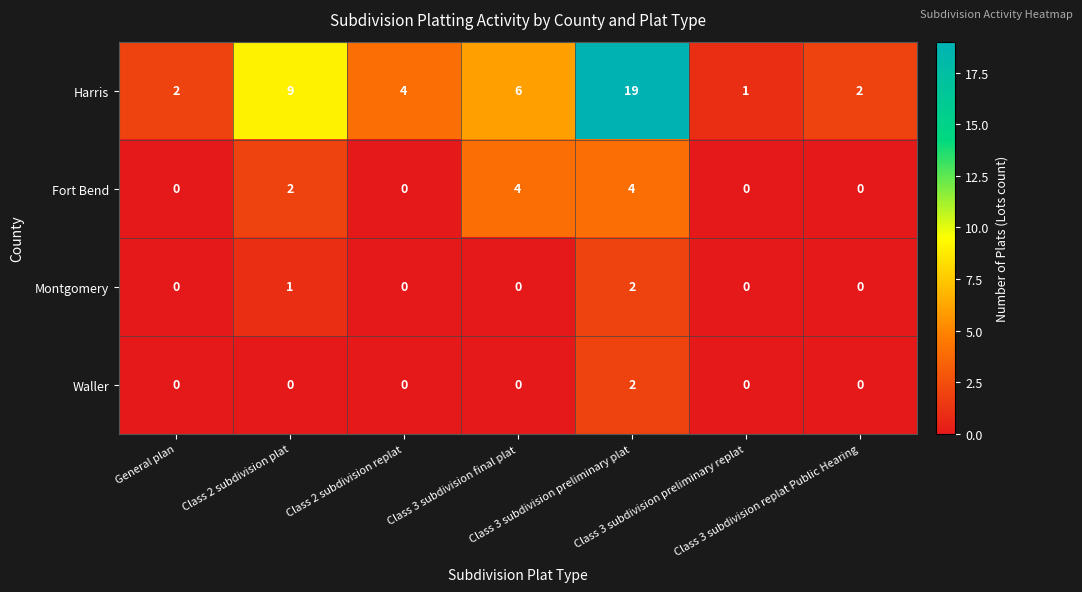

At which category is the sum across all series the highest?

Class 3 subdivision preliminary plat